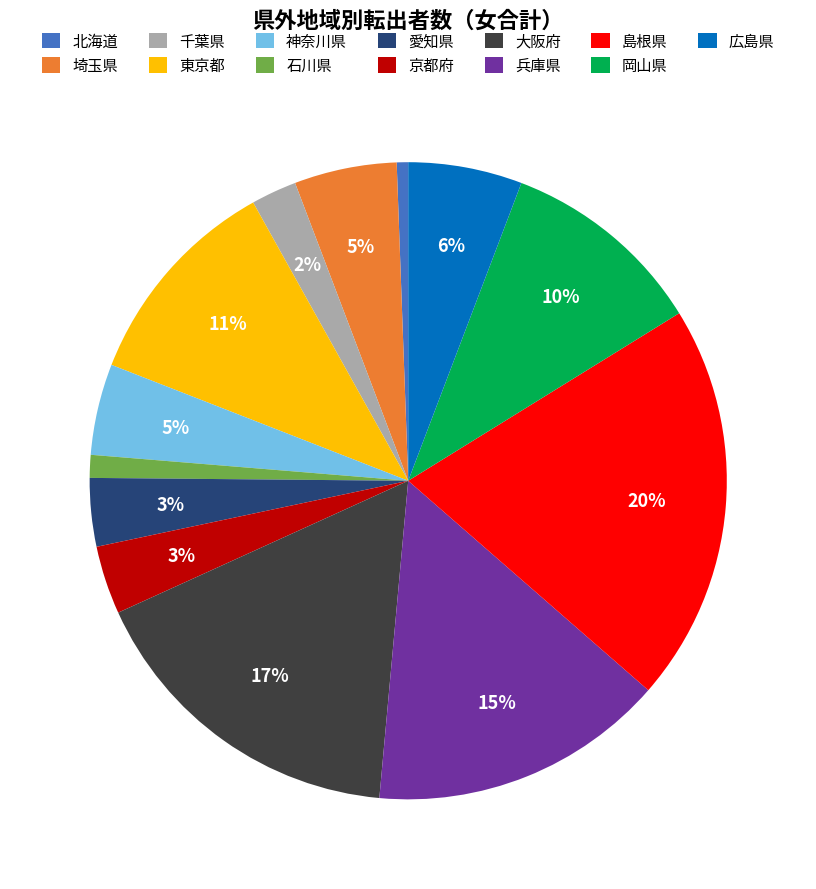

Between 石川県 and 神奈川県, which is larger?

神奈川県